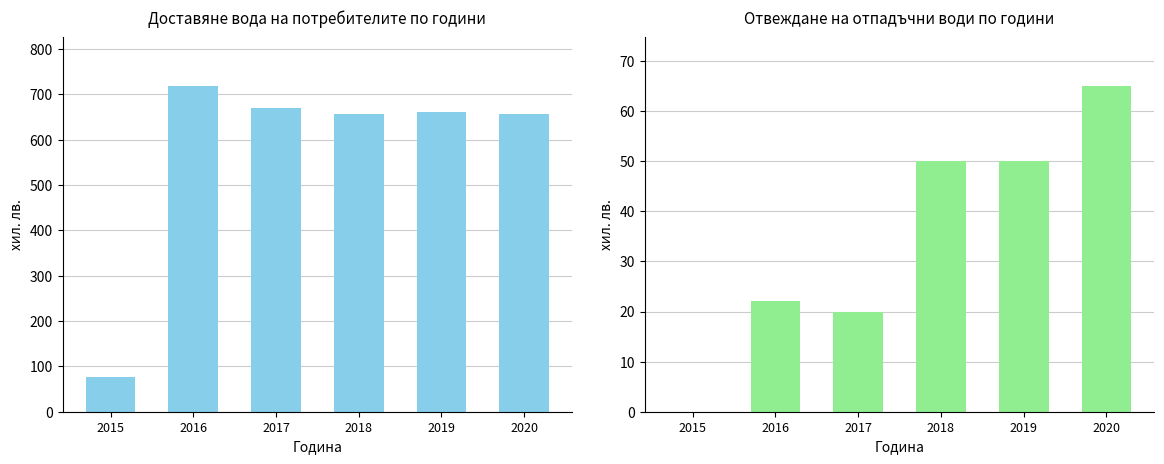

At which label is Отвеждане (2015-2020) closest to 32?

2016